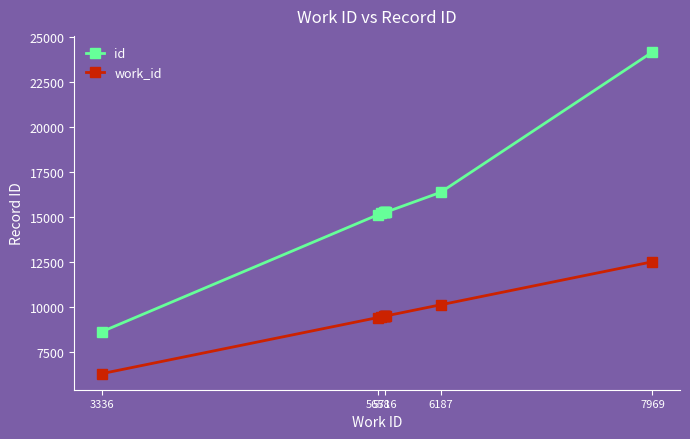

What is the highest value of the id series?

24176.0